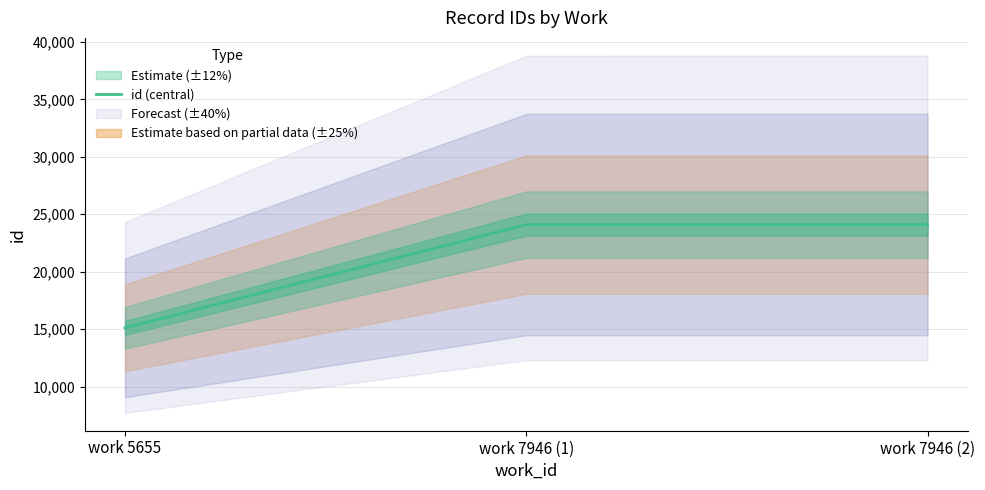

The chart shows a value of 37421 at work 7946 (1). True or false?

False